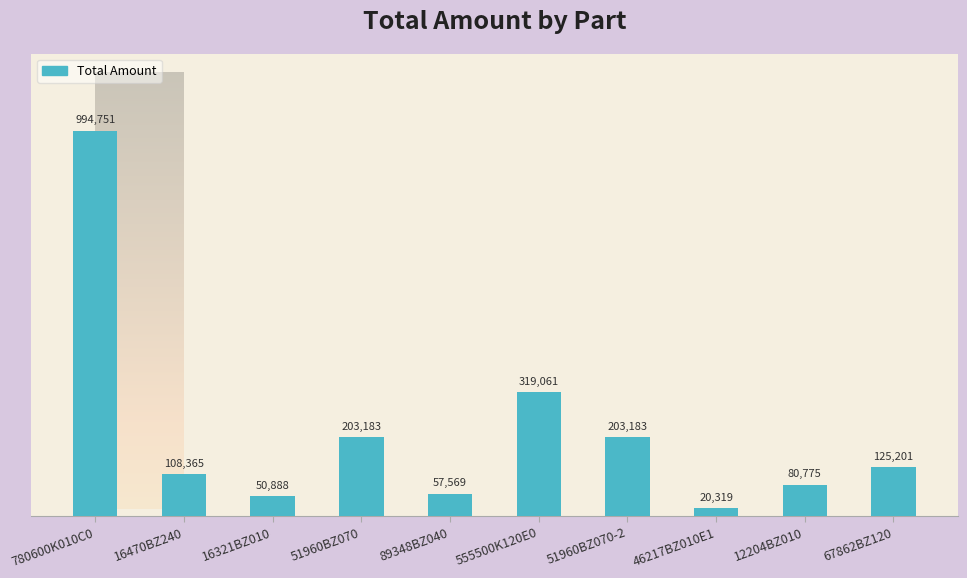

Rank the categories by value from highest to lowest.

780600K010C0, 555500K120E0, 51960BZ070, 51960BZ070-2, 67862BZ120, 16470BZ240, 12204BZ010, 89348BZ040, 16321BZ010, 46217BZ010E1